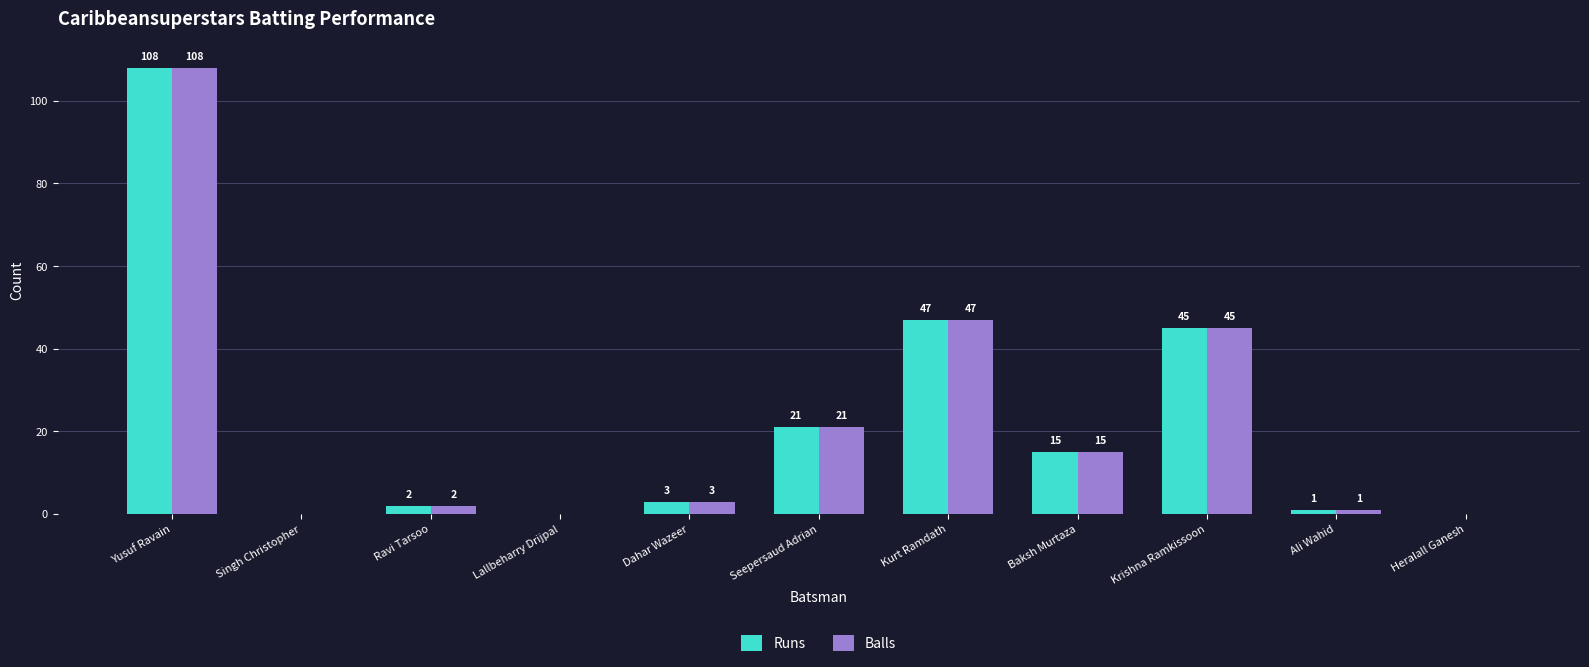

What is the average value of the Runs series?

22